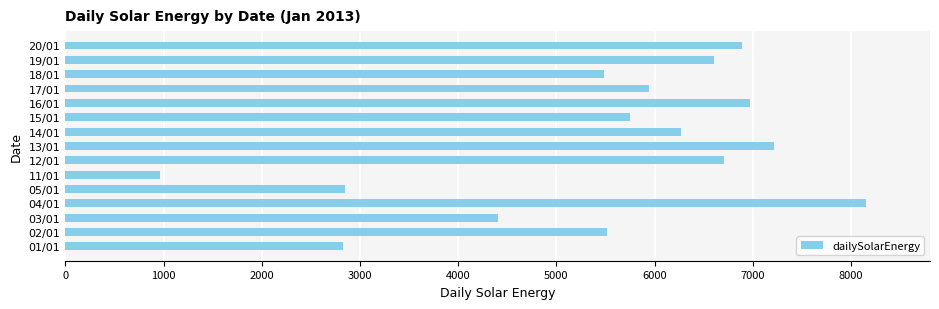

What is the difference between the values at 03/01 and 19/01?

2202